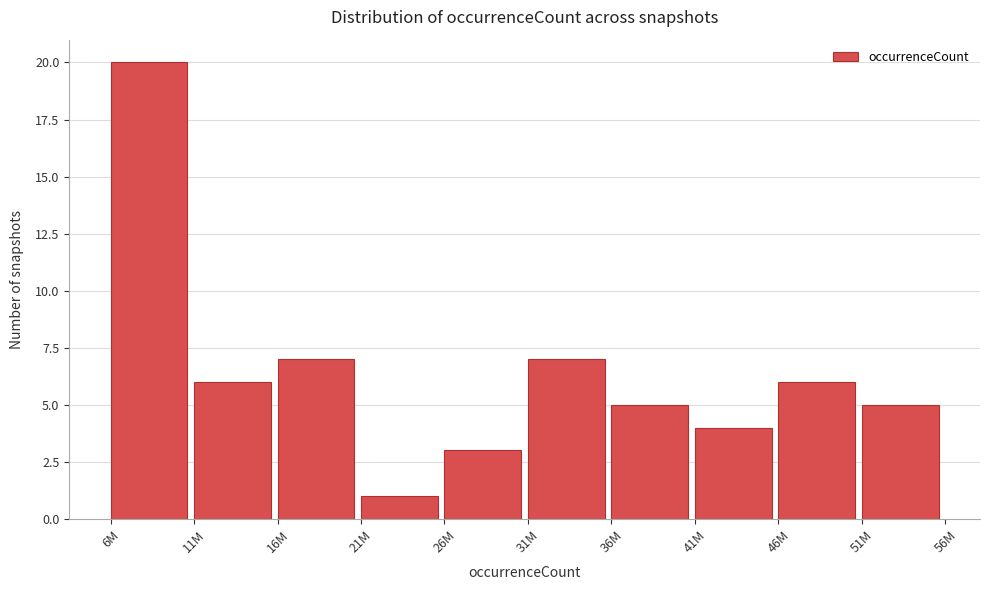

Reading right to left, list all the values displayed in this chart.

5	6	4	5	7	3	1	7	6	20